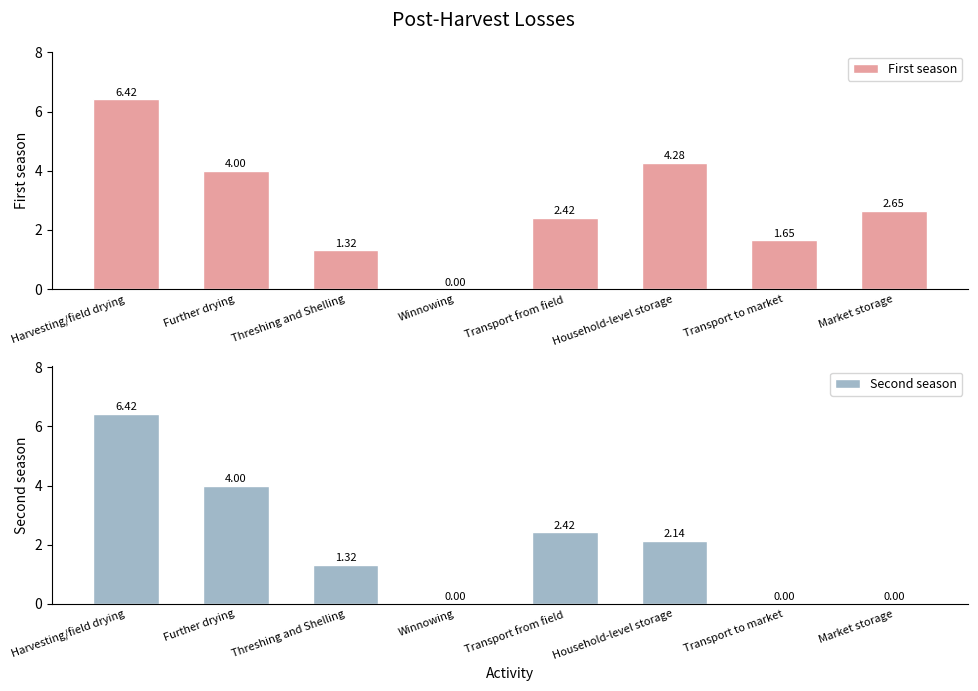

Reading right to left, extract all data points from this chart.

First season: 2.6	1.6	4.3	2.4	0.0	1.3	4.0	6.4
Second season: 0.0	0.0	2.1	2.4	0.0	1.3	4.0	6.4